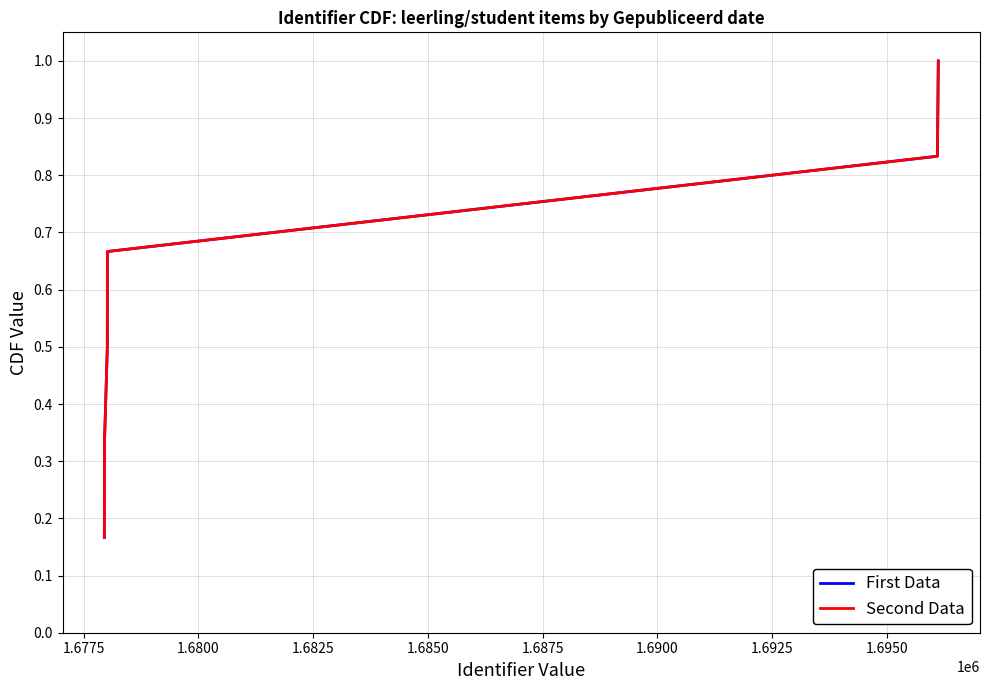

Reading left to right, transcribe all the data shown in this chart.

First Data: 0.2	0.3	0.5	0.7	0.8	1.0
Second Data: 0.2	0.3	0.5	0.7	0.8	1.0